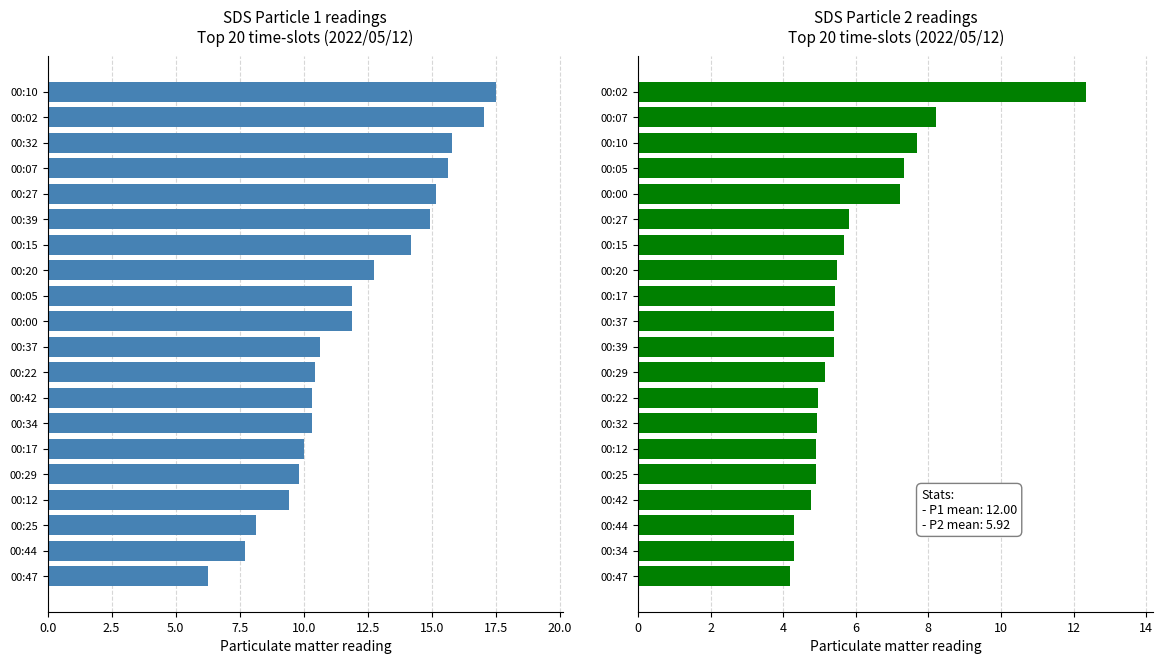

Between 0.0 and 22.5, which series saw the biggest shift?

SDS_P1